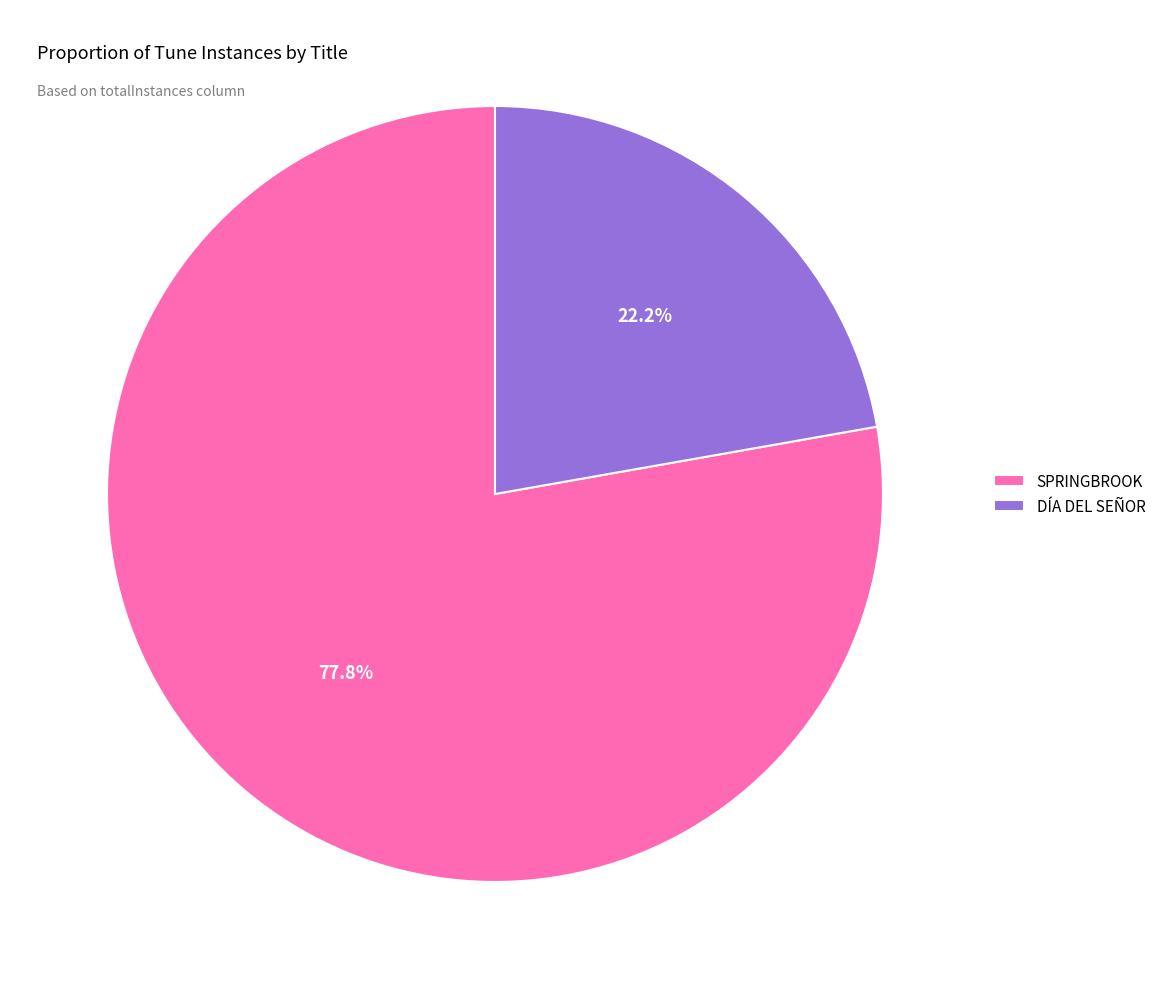

Is it true that DÍA DEL SEÑOR is 22% of the pie?

True